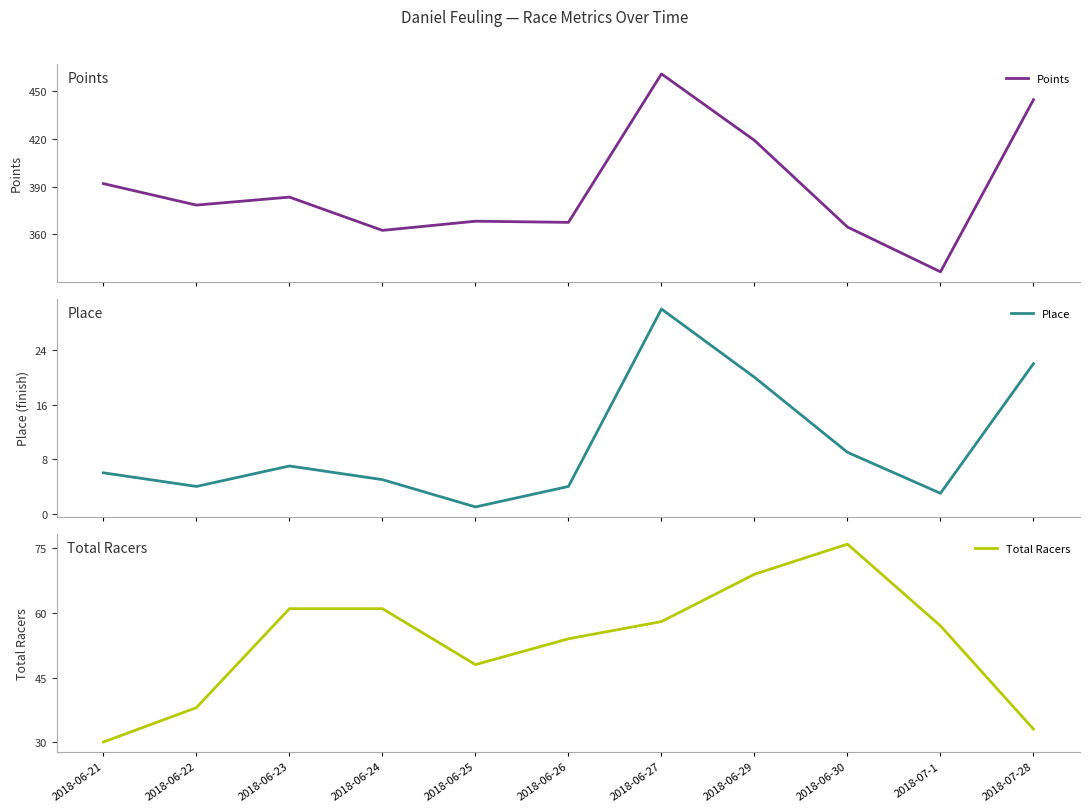

What is the difference between the maximum and second lowest values in the Points series?

98.2